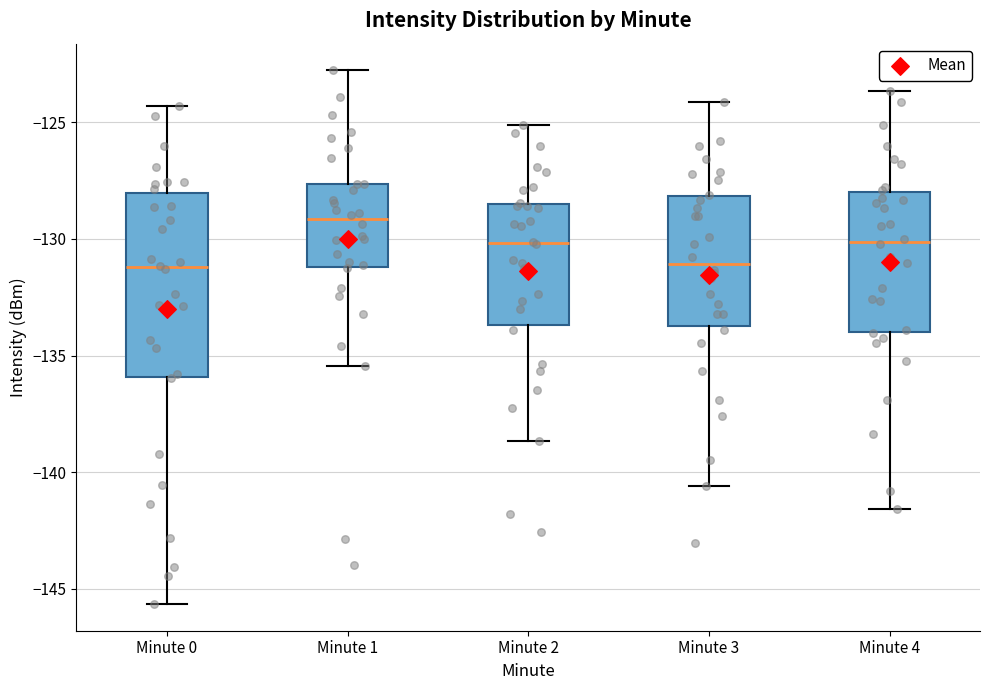

Reading left to right, transcribe this box plot: for each box, give where its median line is, the range the box spans, and where its two whiskers end, as read against the y-axis. The values are not printed on the chart, so give them approximately, as read against the axis.

Minute 0: median -131.0, box -136.0 to -128.0, whiskers -145.5 to -124.5
Minute 1: median -129.0, box -131.0 to -127.5, whiskers -135.5 to -123.0
Minute 2: median -130.0, box -133.5 to -128.5, whiskers -138.5 to -125.0
Minute 3: median -131.0, box -133.5 to -128.0, whiskers -140.5 to -124.0
Minute 4: median -130.0, box -134.0 to -128.0, whiskers -141.5 to -123.5